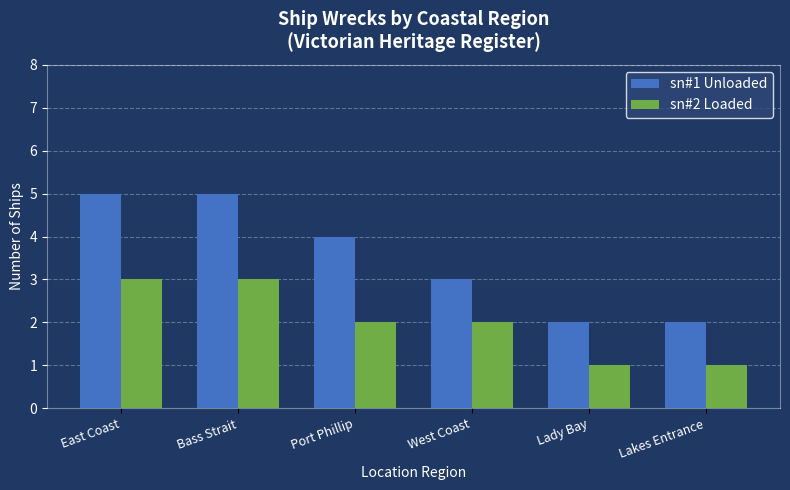

Is it true that sn#1 Unloaded equals 3 at Lakes Entrance?

False